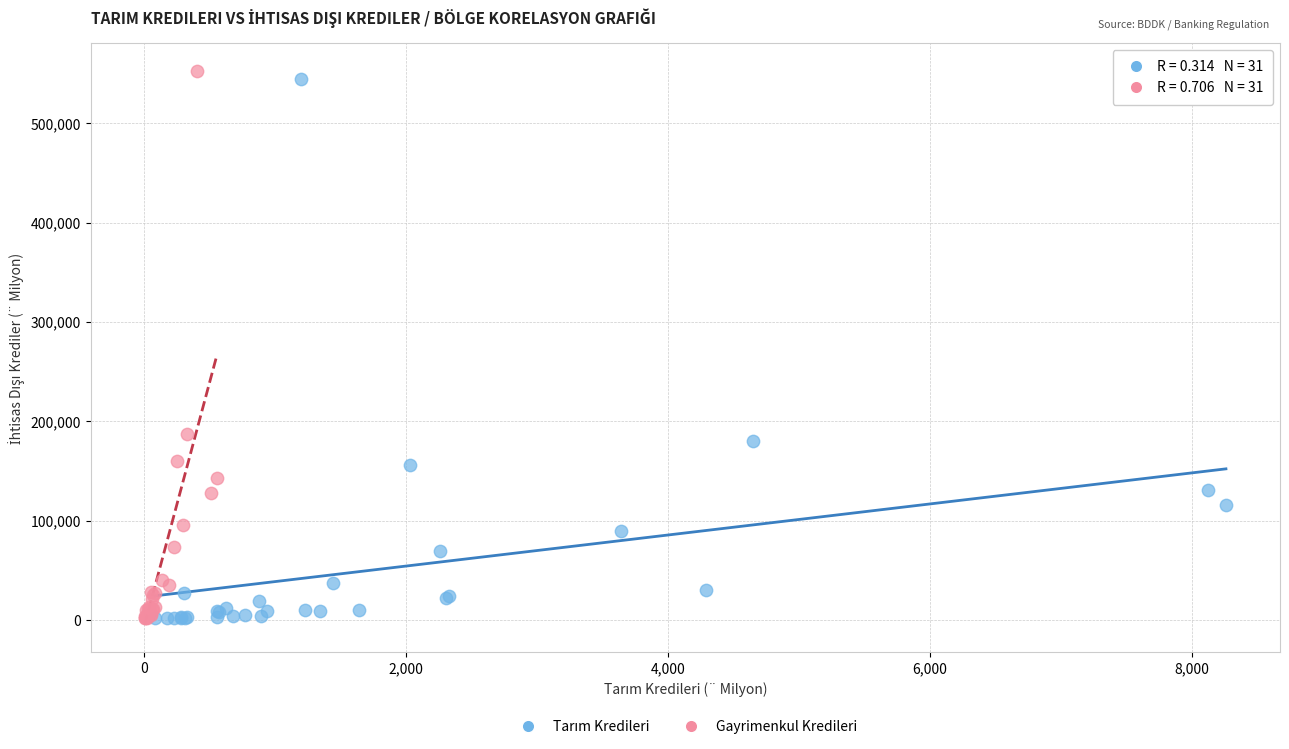

Which series reaches the maximum Y coordinate?

Gayrimenkul Kredileri